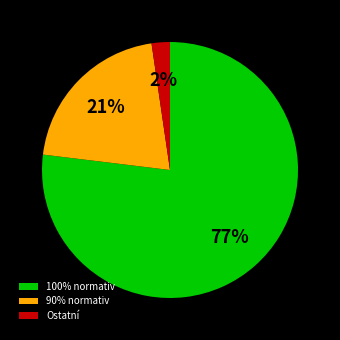

To the nearest percent, what is the average slice percentage?

33%